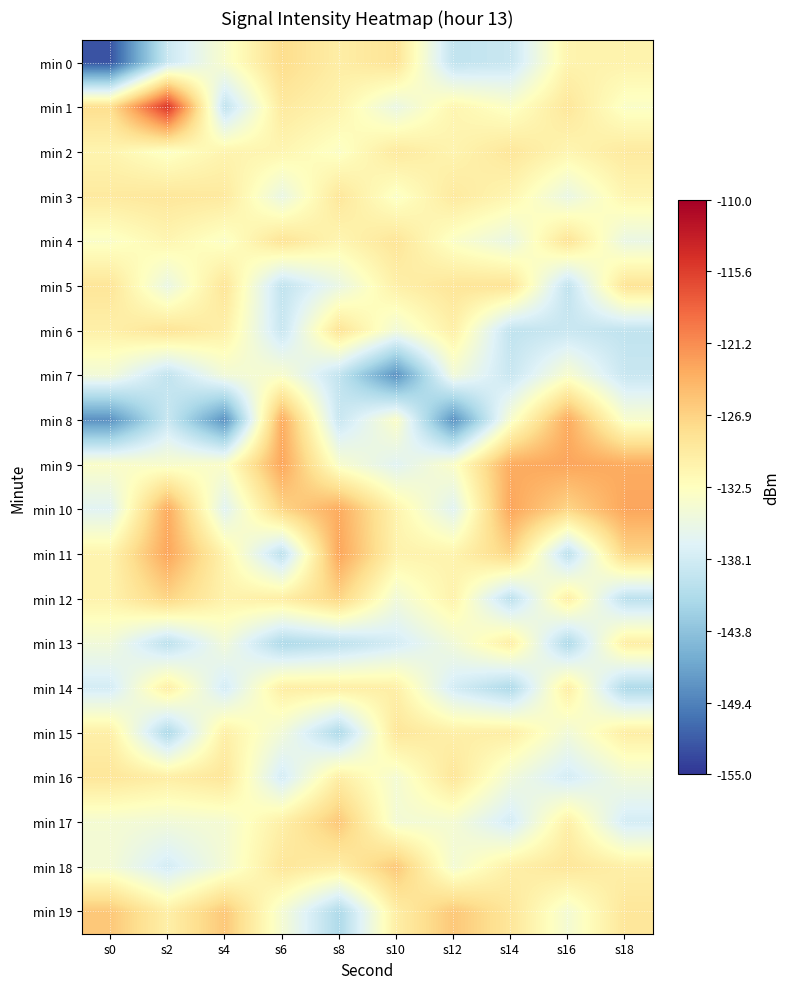

Which label corresponds to the largest value in the chart?

s2